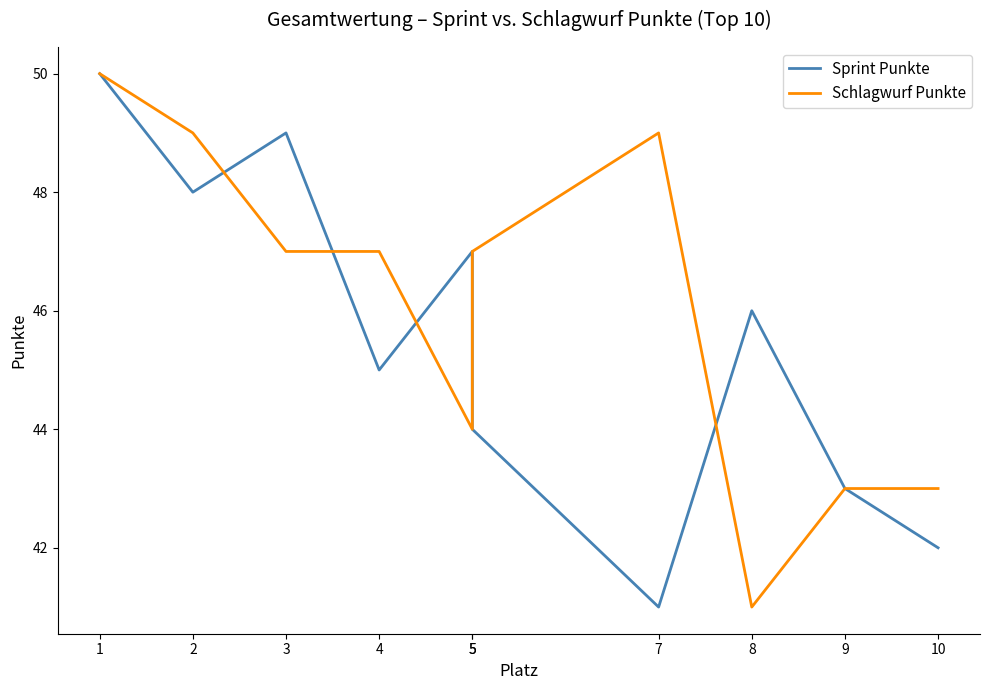

Rank the categories by Schlagwurf Punkte value from lowest to highest.

8, 9, 10, 5, 3, 4, 5, 2, 7, 1